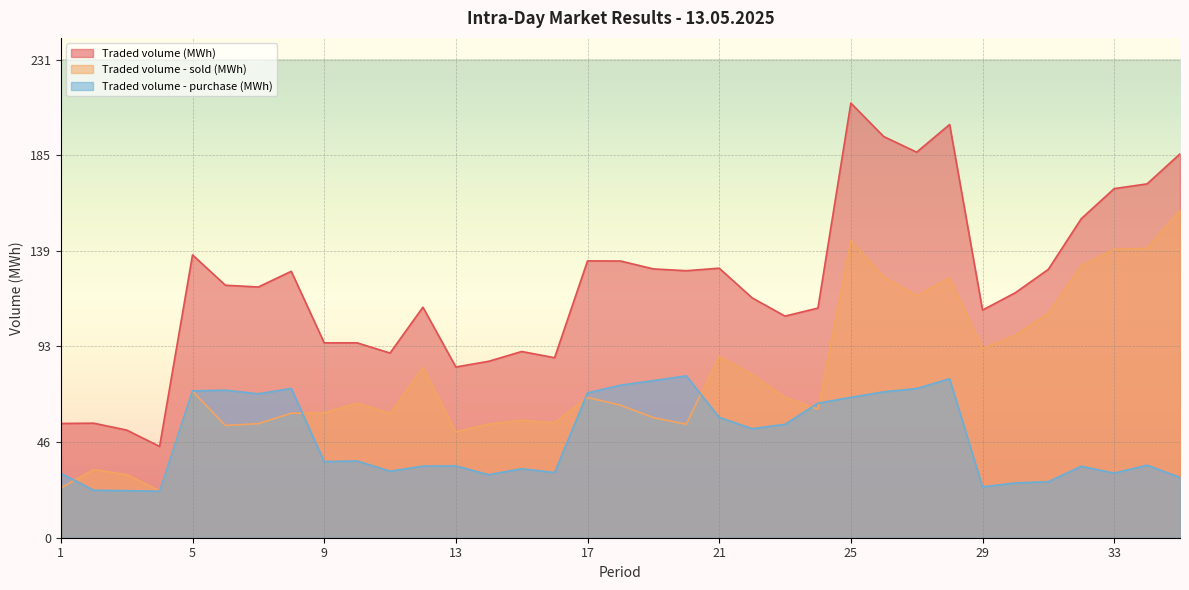

Reading left to right, list all the values displayed in this chart.

Traded volume (MWh): 1=55.3	2=55.4	3=52.1	4=44.2	5=136.9	6=122.2	7=121.3	8=128.9	9=94.3	10=94.3	11=89.4	12=111.6	13=82.6	14=85.4	15=90.1	16=87.1	17=134.0	18=133.9	19=130.1	20=129.2	21=130.4	22=116.1	23=107.2	24=111.2	25=210.3	26=194.2	27=186.6	28=200.0	29=110.2	30=118.6	31=129.9	32=154.4	33=168.9	34=171.2	35=185.8
Traded volume - sold (MWh): 1=24.1	2=33.0	3=30.5	4=22.6	5=70.8	6=54.3	7=55.2	8=60.2	9=60.4	10=65.1	11=60.1	12=82.3	13=51.2	14=55.0	15=56.9	16=55.7	17=67.9	18=64.2	19=58.1	20=54.9	21=87.8	22=78.9	23=67.9	24=62.2	25=143.7	26=126.3	27=117.2	28=125.8	29=91.5	30=98.0	31=108.7	32=131.7	33=139.6	34=140.0	35=158.4
Traded volume - purchase (MWh): 1=31.1	2=23.0	3=22.8	4=22.5	5=71.1	6=71.4	7=69.6	8=72.2	9=36.9	10=37.1	11=32.2	12=34.6	13=34.8	14=30.5	15=33.4	16=31.6	17=70.1	18=73.8	19=76.0	20=78.3	21=58.2	22=52.8	23=54.9	24=65.1	25=68.0	26=70.6	27=72.2	28=77.0	29=24.6	30=26.5	31=27.1	32=34.6	33=31.2	34=35.1	35=29.2